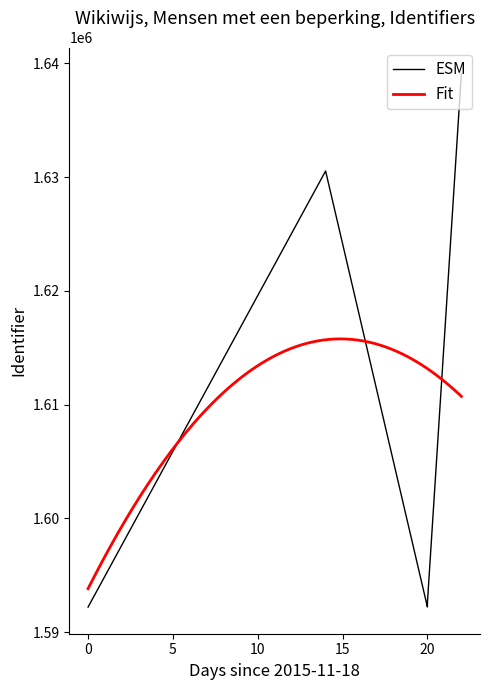

Is this an area chart (filled region under the line)?

No